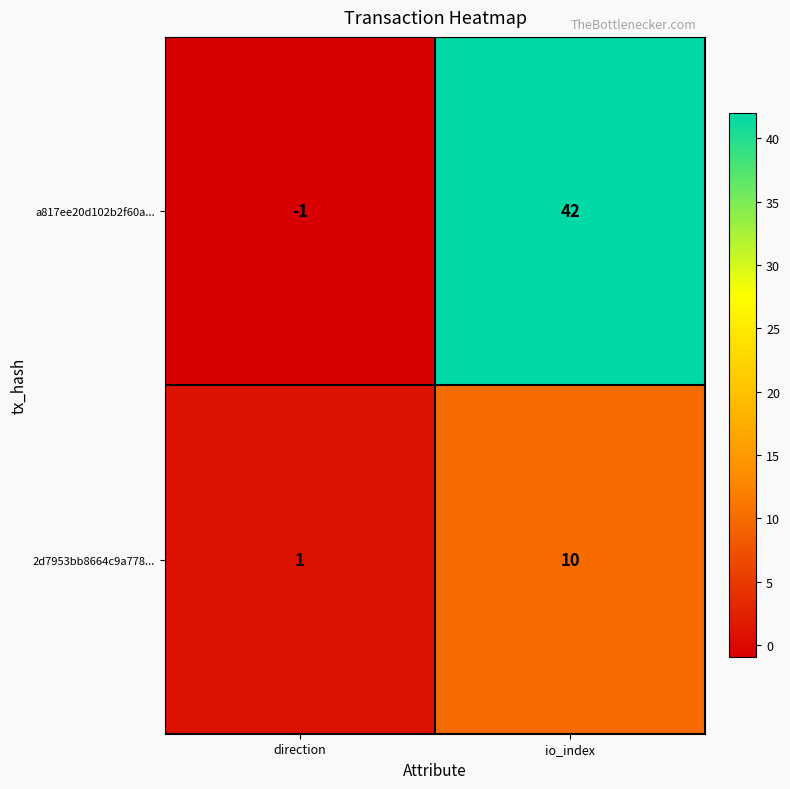

Rank the series by their maximum value, from lowest to highest.

2d7953bb8664c9a778..., a817ee20d102b2f60a...